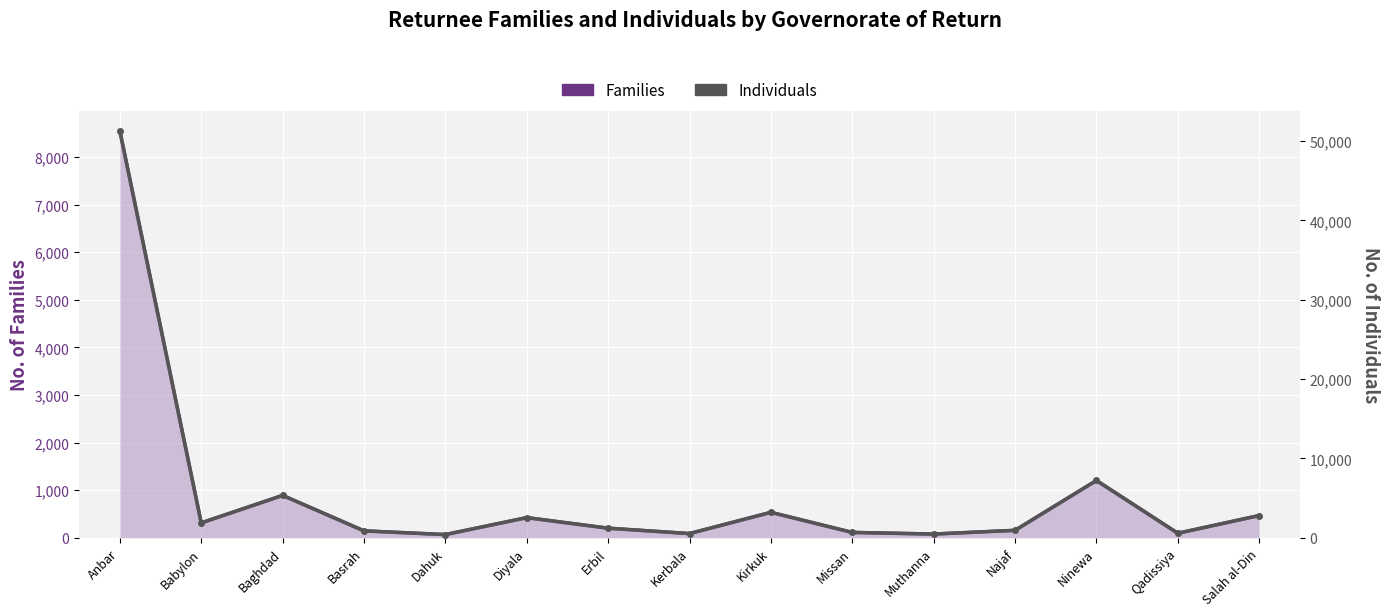

Reading right to left, transcribe all the data shown in this chart.

Families: Salah al-Din=467	Qadissiya=95	Ninewa=1203	Najaf=156	Muthanna=78	Missan=112	Kirkuk=534	Kerbala=88	Erbil=201	Diyala=423	Dahuk=67	Basrah=145	Baghdad=890	Babylon=312	Anbar=8547
Individuals: Salah al-Din=2802	Qadissiya=570	Ninewa=7218	Najaf=936	Muthanna=468	Missan=672	Kirkuk=3204	Kerbala=528	Erbil=1206	Diyala=2538	Dahuk=402	Basrah=870	Baghdad=5340	Babylon=1872	Anbar=51282